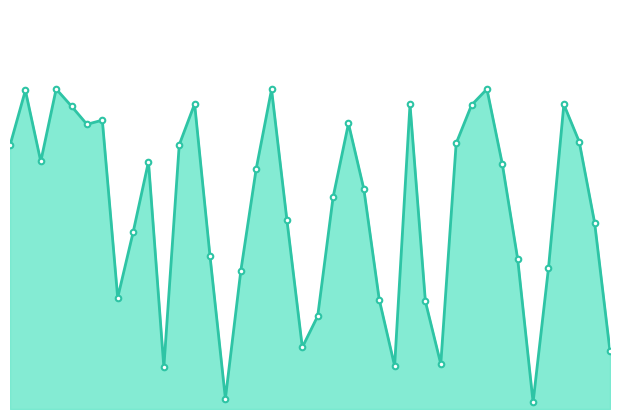

At which label does the data first exceed 51?

102543